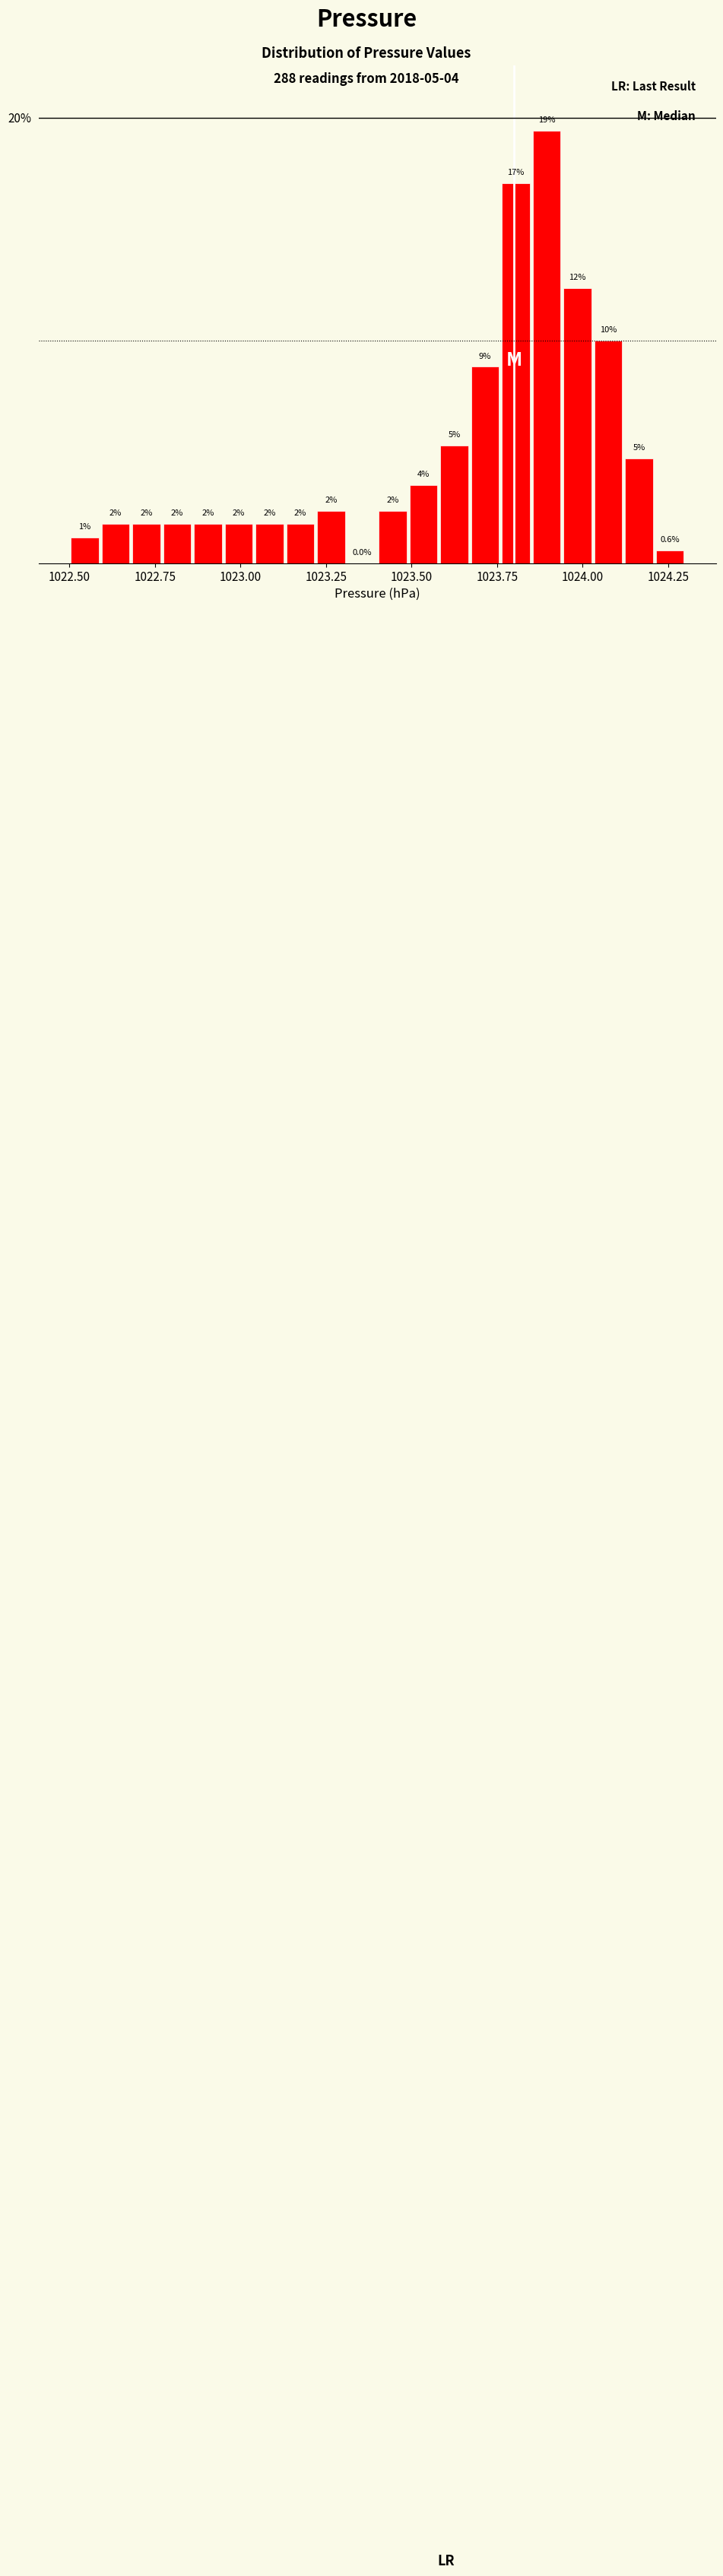

Read against the x-axis, roughly where is the centre of the tallest bar?

1023.90